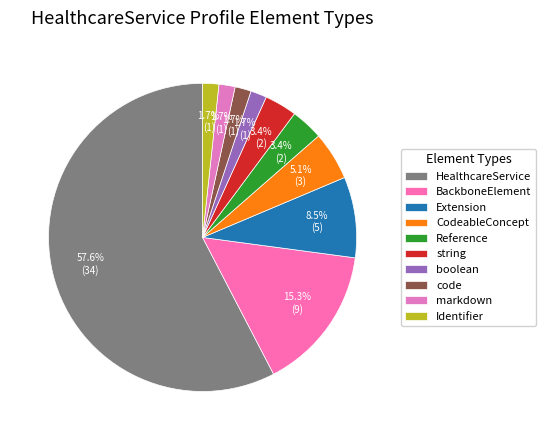

How many segments does this pie chart have?

10